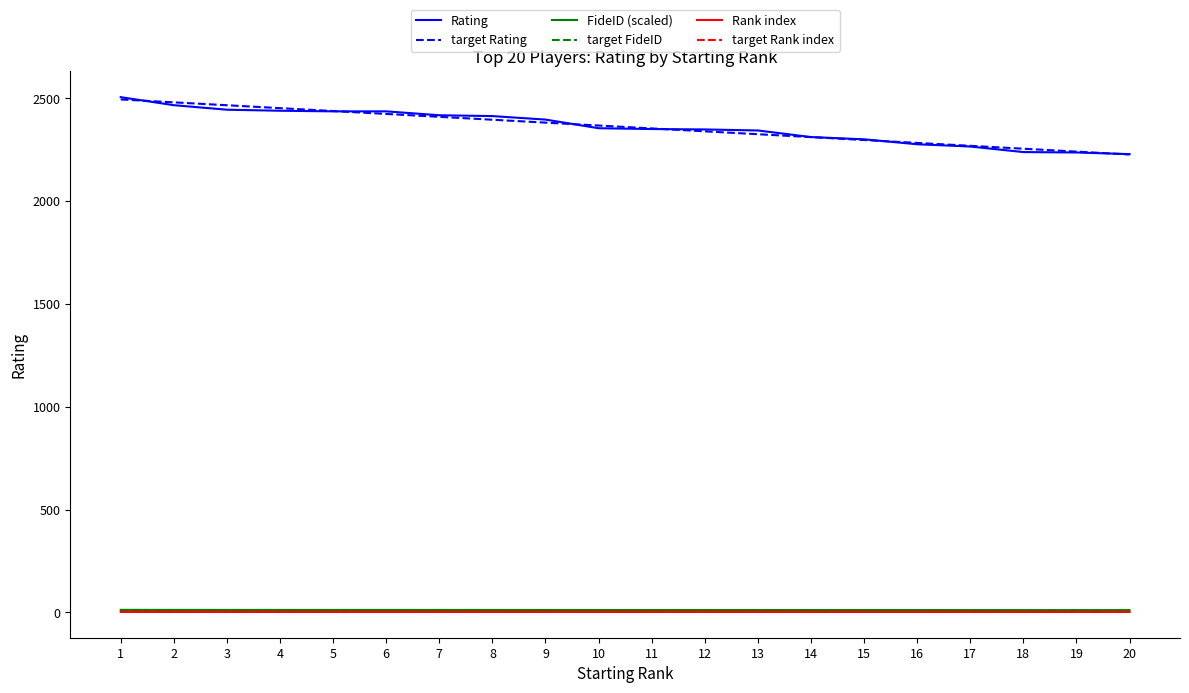

Which series has the largest range (max minus min)?

Rating